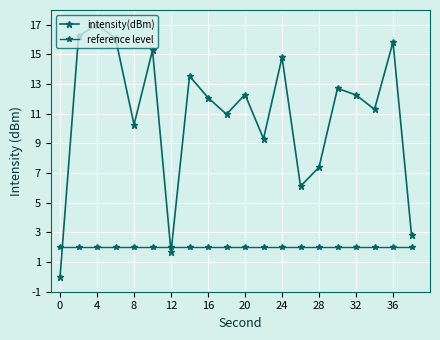

How many distinct data groups are displayed?

2